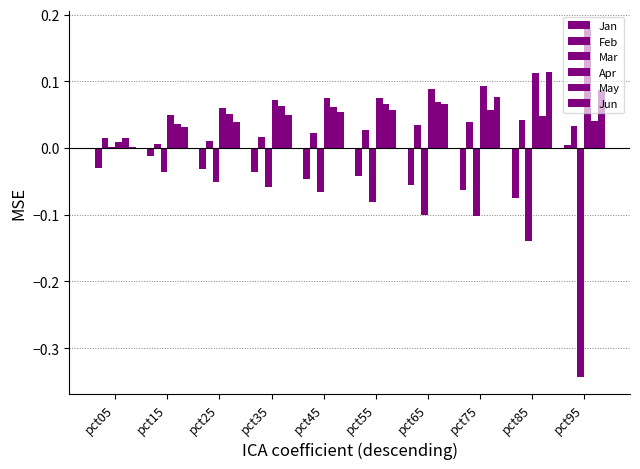

At which label is Apr closest to 0?

pct05